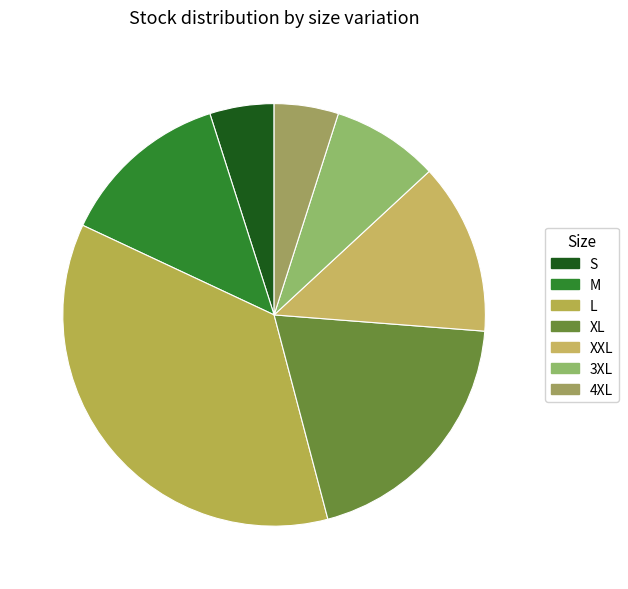

Approximately how many times larger is the value at 4XL compared to L?

0.1